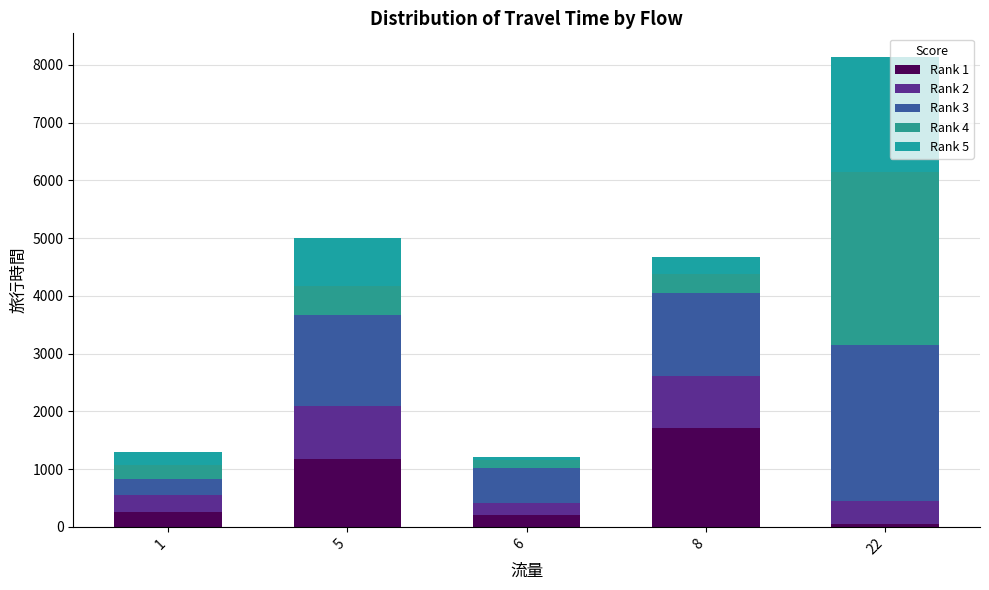

Does the chart contain stacked bars?

Yes